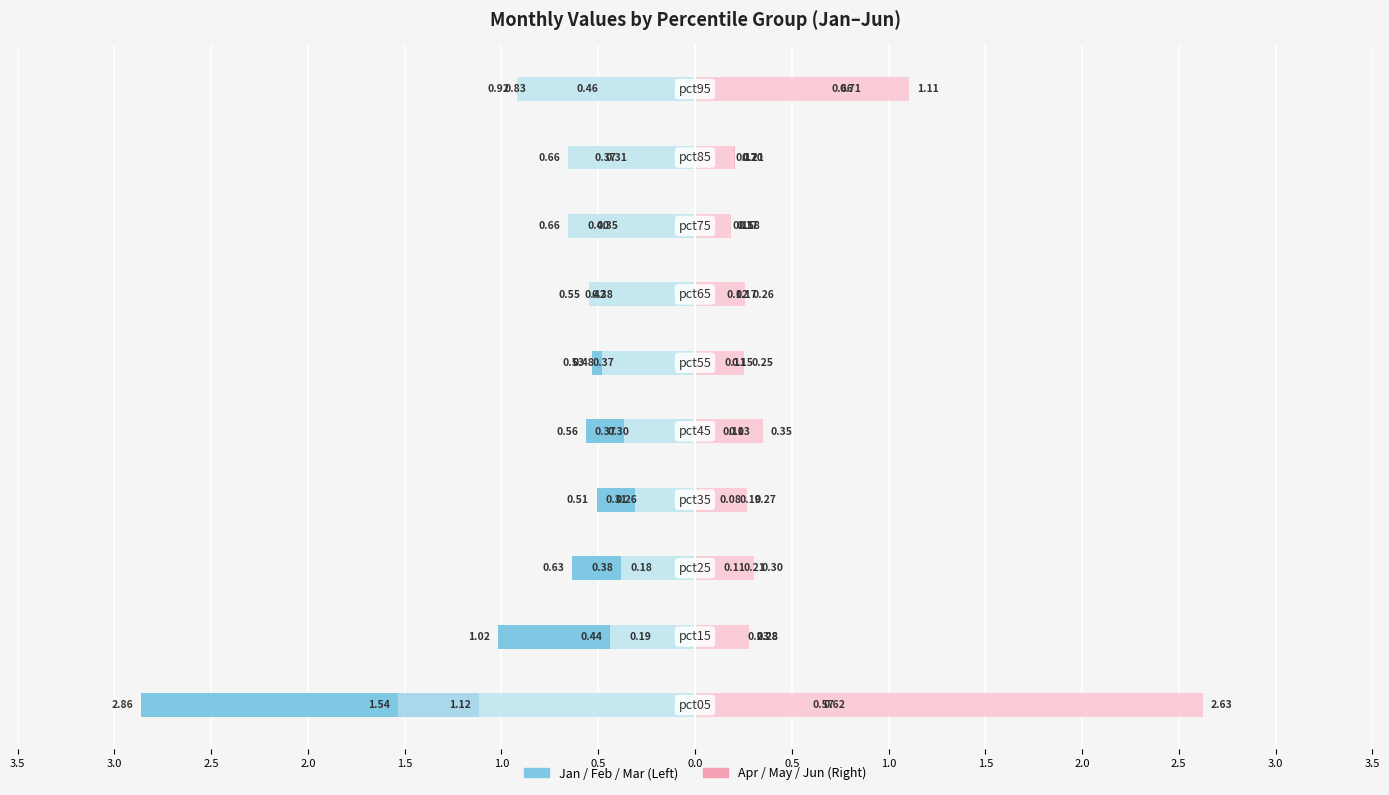

Which series changed the most between 2.0 and 3.0?

Mar